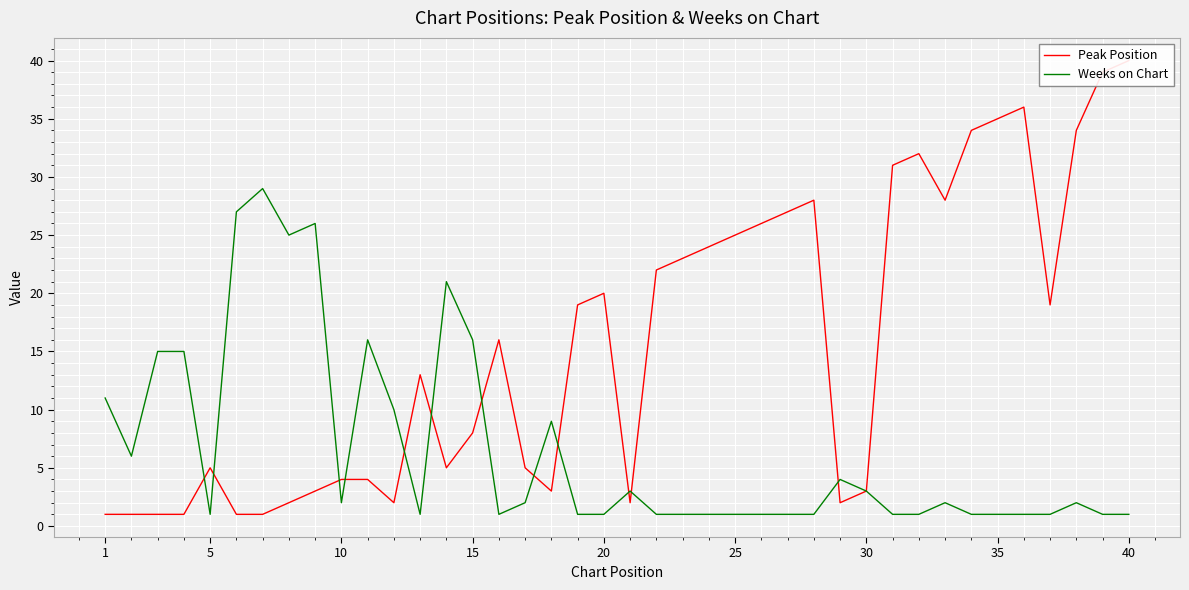

How many interior local valleys does the Peak Position series have?

7